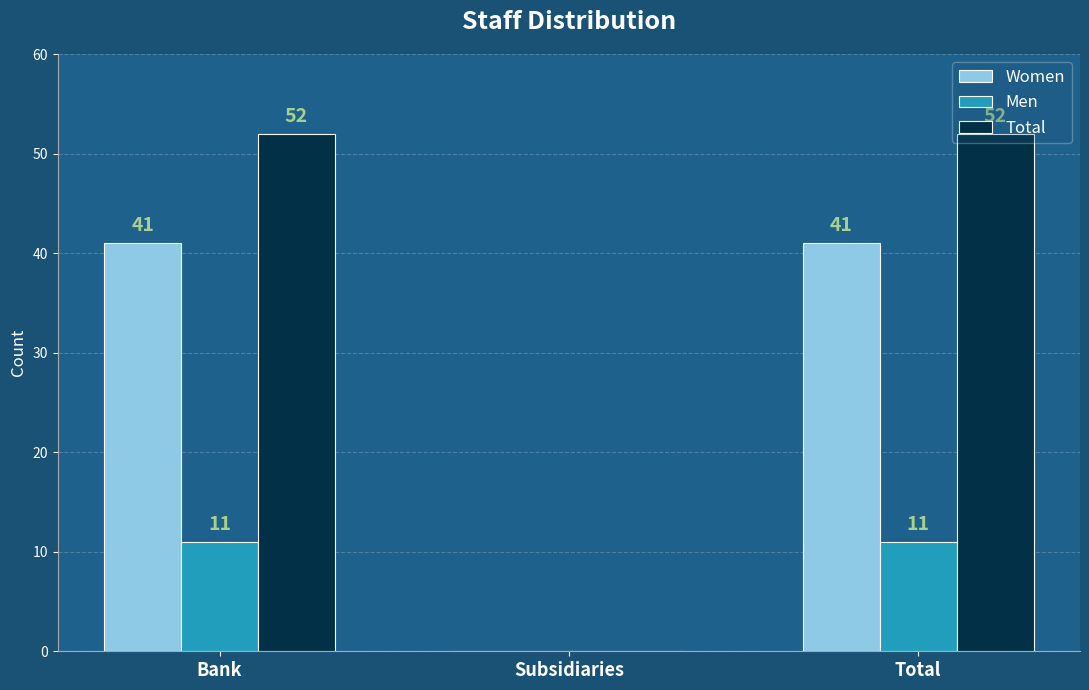

Between Bank and Subsidiaries, which series saw the biggest shift?

Total